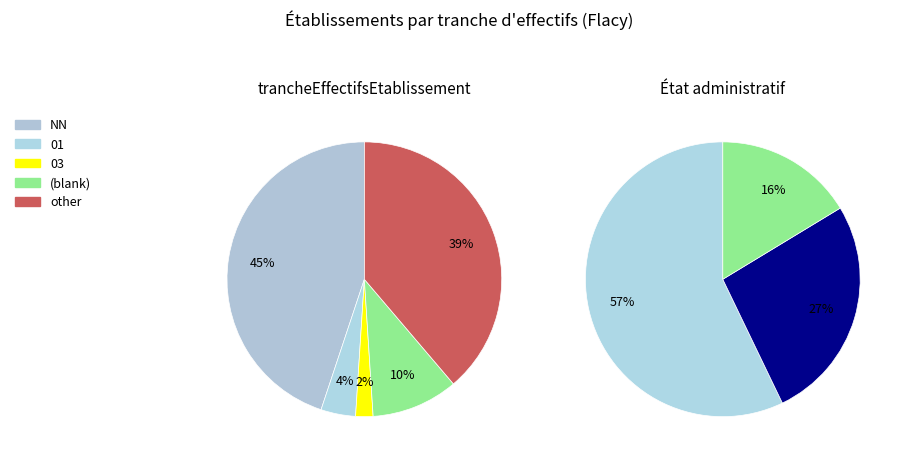

What percentage is the 01 slice, to the nearest percent?

4%